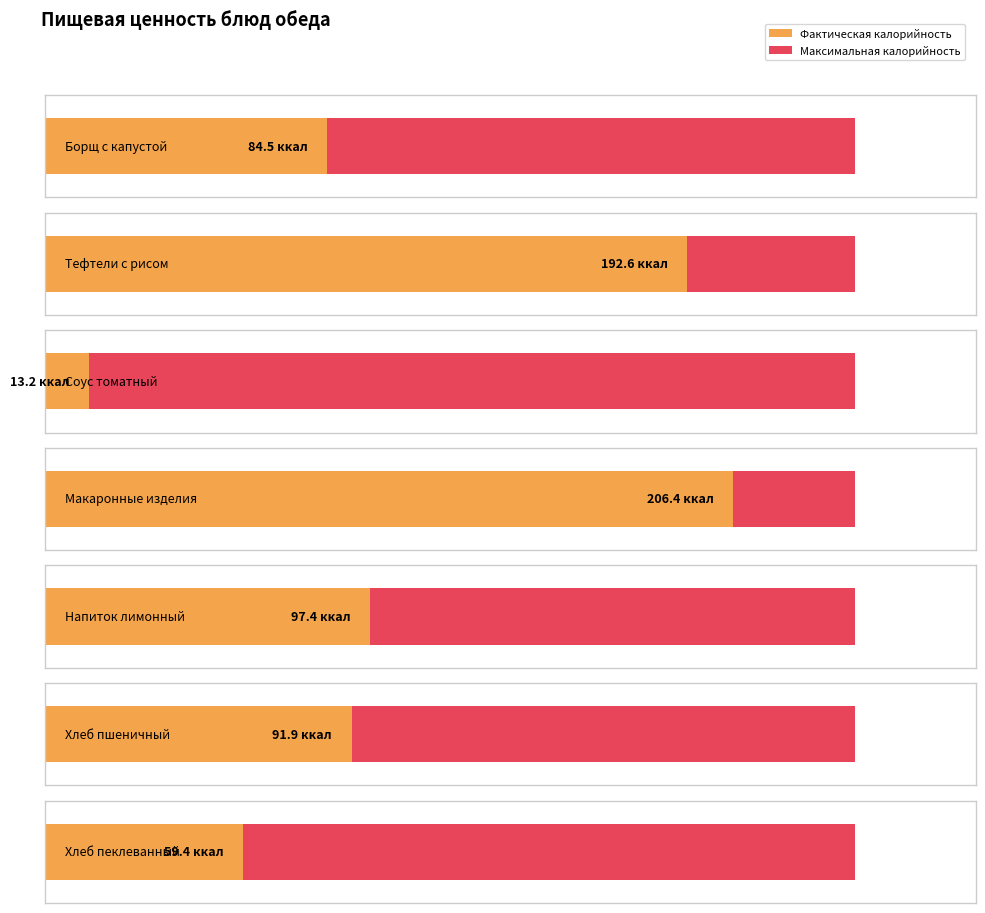

What is the minimum value for Калорийность?

13.2